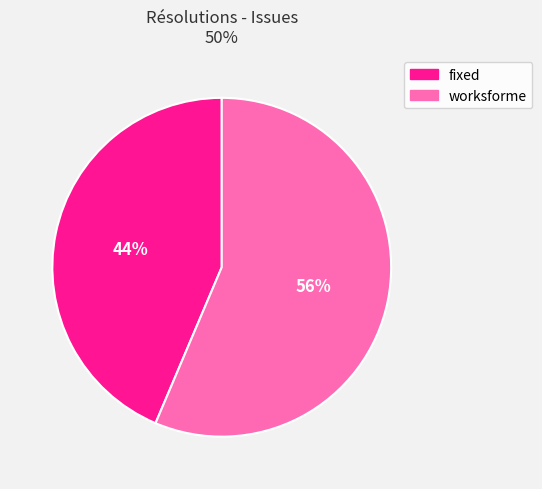

Do fixed and worksforme together represent more than half of the pie?

Yes